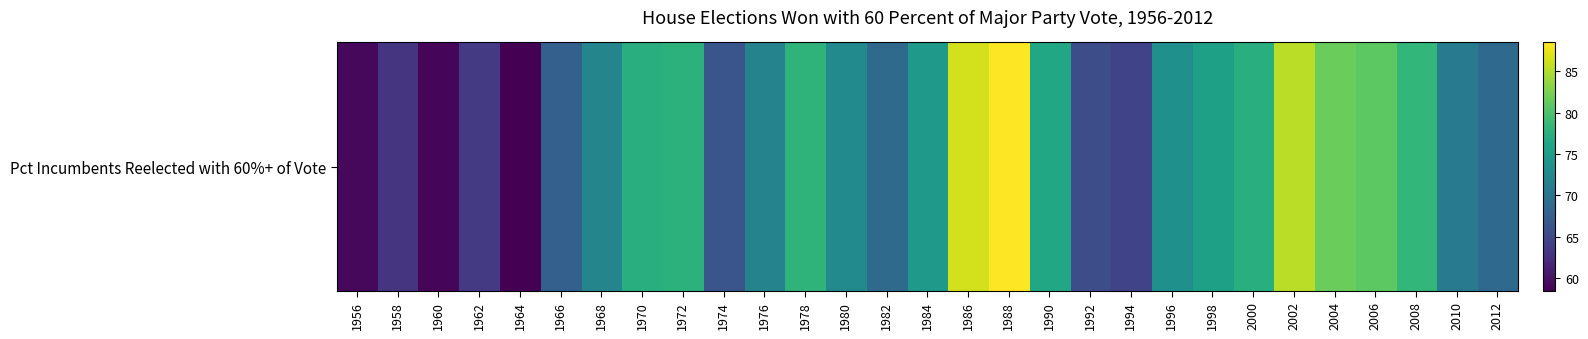

What is the ratio of the value at 1964 to the value at 2010?

0.8